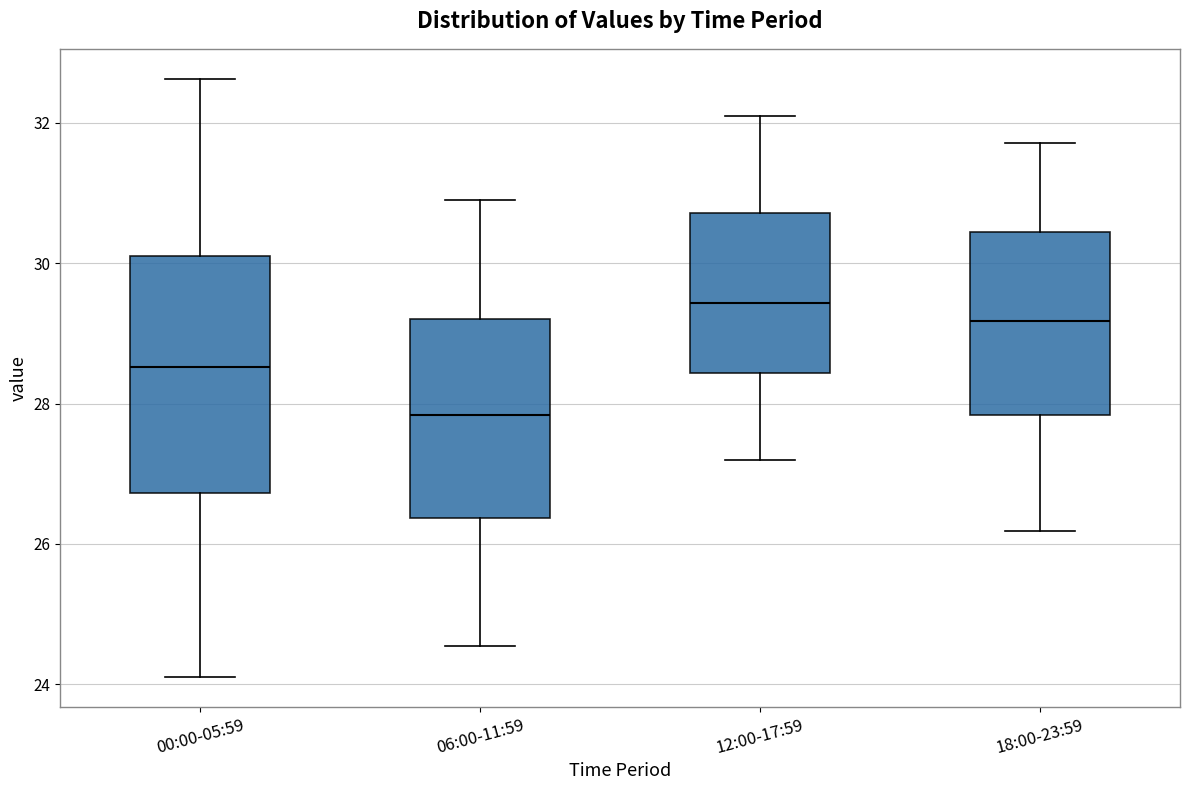

Which box's median line is the lowest?

06:00-11:59